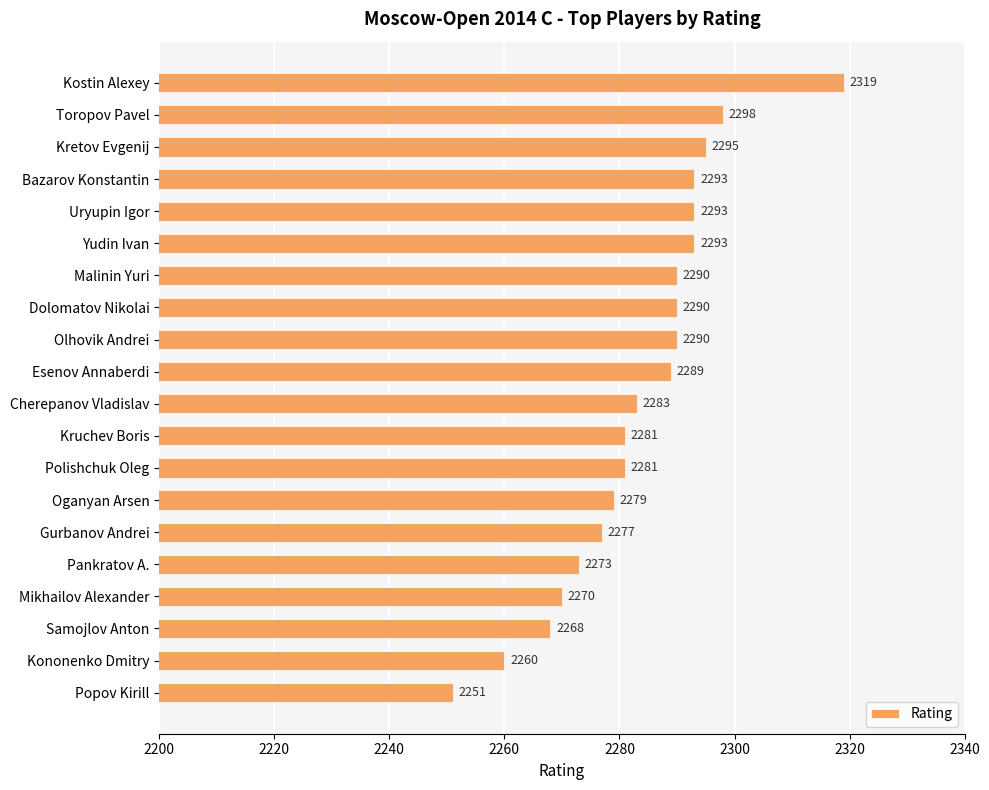

Which label corresponds to the smallest value in the chart?

Popov Kirill